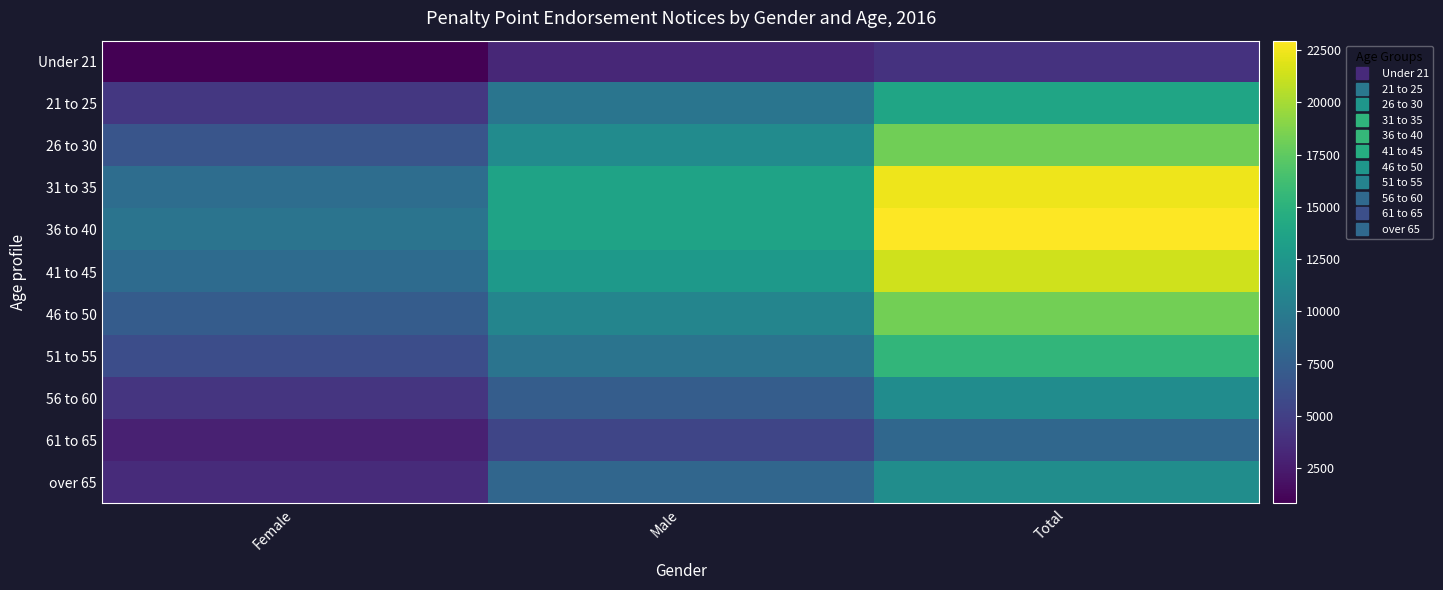

Reading left to right, extract all data points from this chart.

Under 21: Female=820	Male=3284	Total=4104
21 to 25: Female=4413	Male=9390	Total=13803
26 to 30: Female=6684	Male=11452	Total=18136
31 to 35: Female=8737	Male=13666	Total=22403
36 to 40: Female=9328	Male=13616	Total=22944
41 to 45: Female=8555	Male=12777	Total=21332
46 to 50: Female=7296	Male=10921	Total=18217
51 to 55: Female=6036	Male=9368	Total=15404
56 to 60: Female=4202	Male=7371	Total=11573
61 to 65: Female=2827	Male=5414	Total=8241
over 65: Female=3563	Male=8123	Total=11686